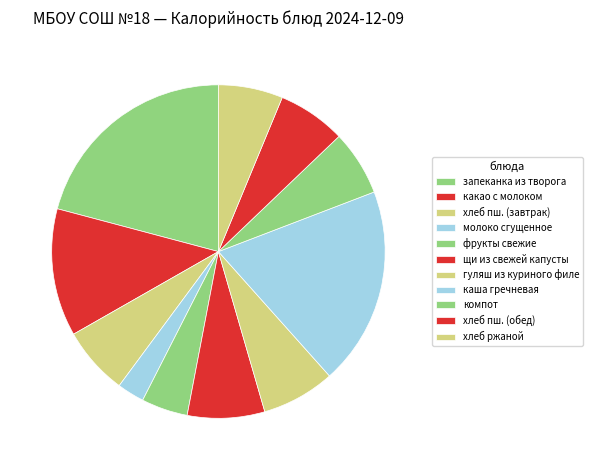

To the nearest percent, what is the average slice percentage?

9%